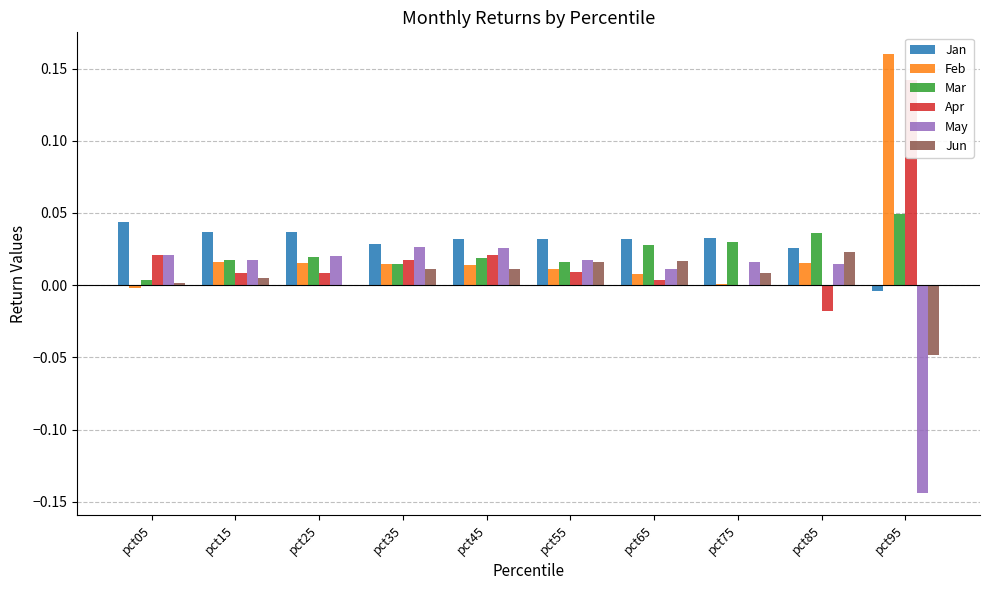

The Jun series shows 0.0 at pct75. True or false?

False